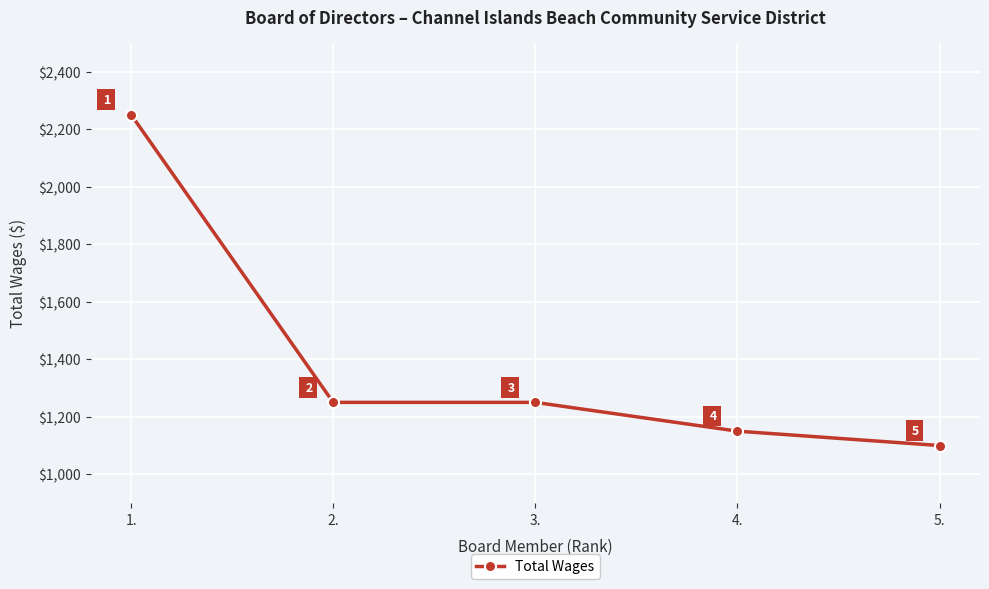

What is the difference between the maximum and minimum values?

1150